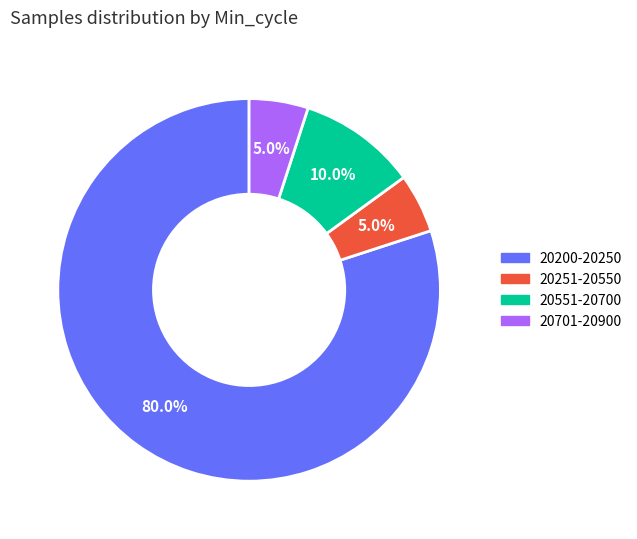

Is there a majority slice in this chart?

Yes